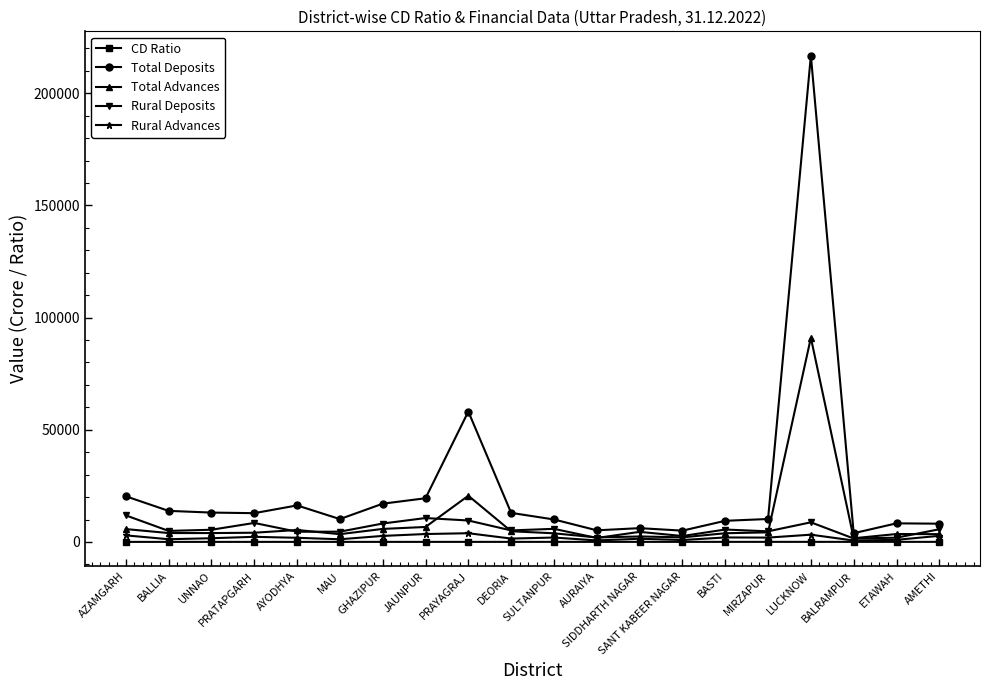

What is the lowest value of the Total Advances series?

1651.2